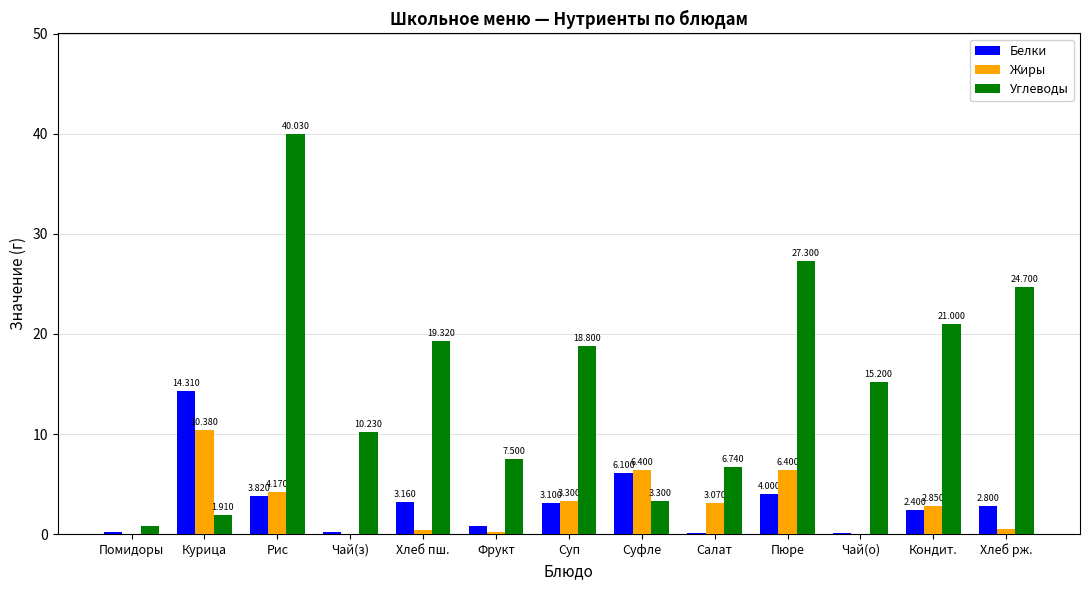

What is the maximum value for Углеводы?

40.0